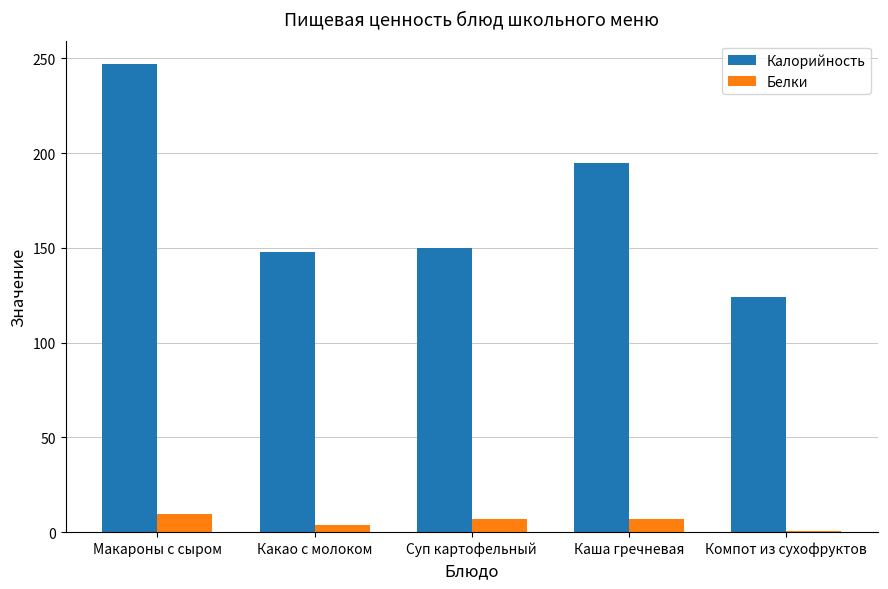

Between Какао с молоком and Компот из сухофруктов, which series saw the biggest shift?

Калорийность